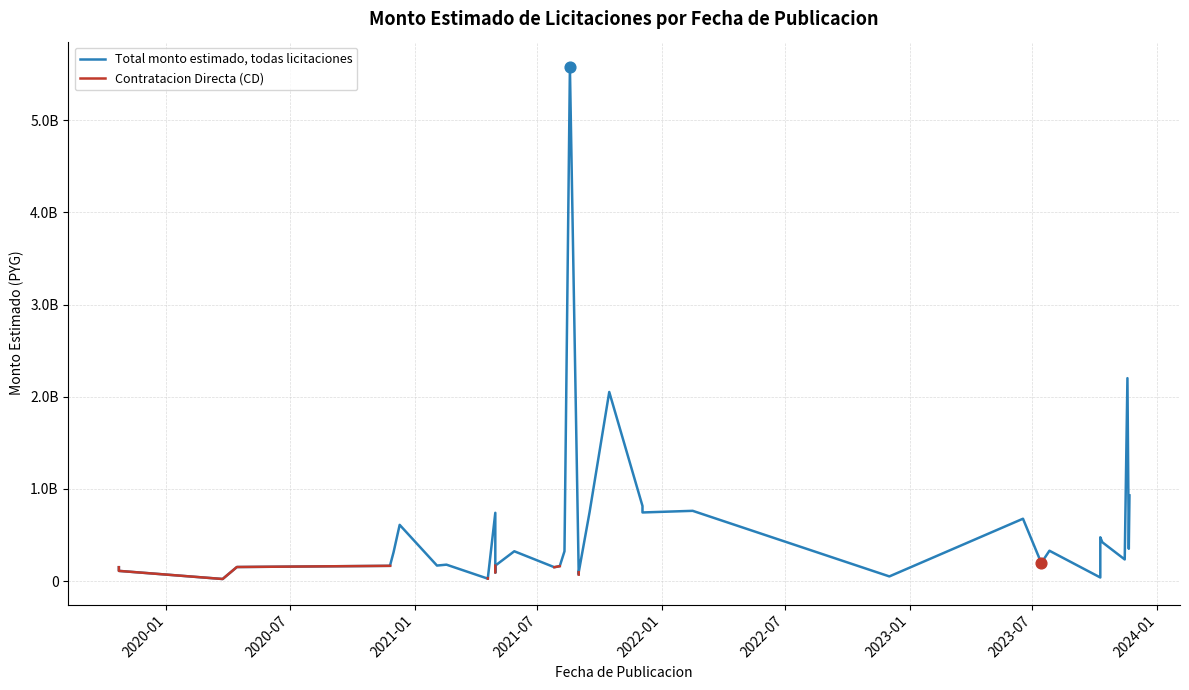

Which series contains the lowest Y value?

Total monto estimado, todas licitaciones